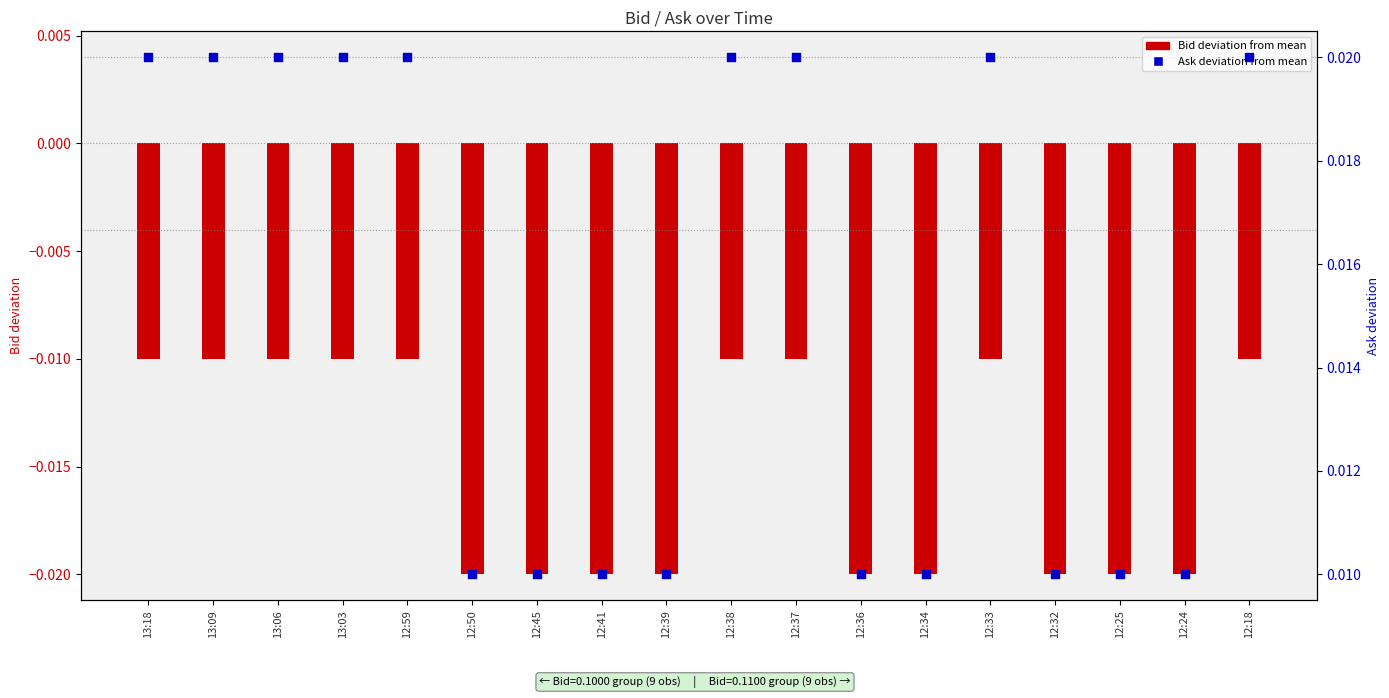

Which series contains the highest Y value?

Ask (deviation from mean)